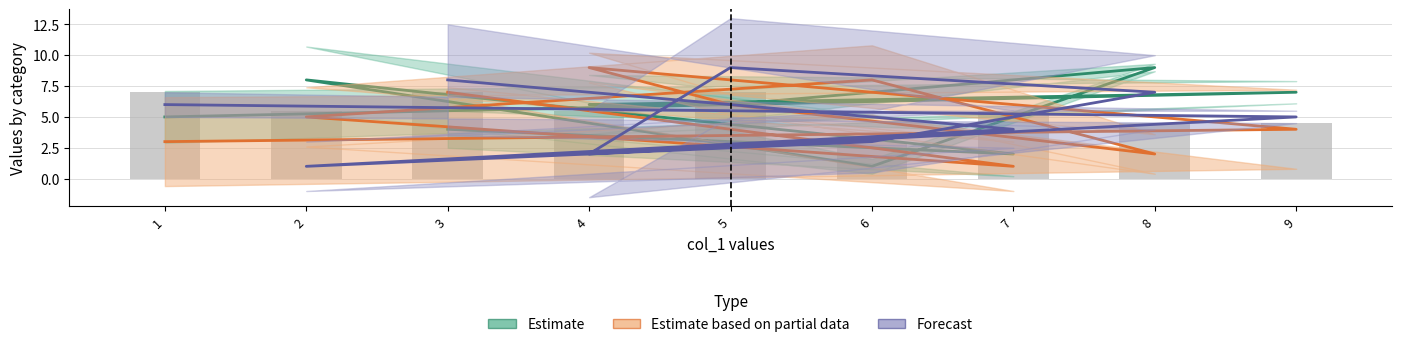

What is the difference between the Estimate based on partial data values at 1 and 7?

2